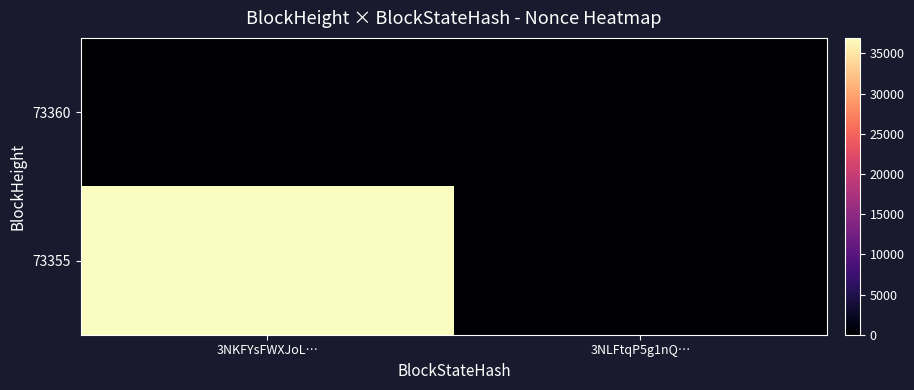

Reading left to right, list all the values displayed in this chart.

73360: 3NKFYsFWXJoL…=0	3NLFtqP5g1nQ…=0
73355: 3NKFYsFWXJoL…=36925	3NLFtqP5g1nQ…=0